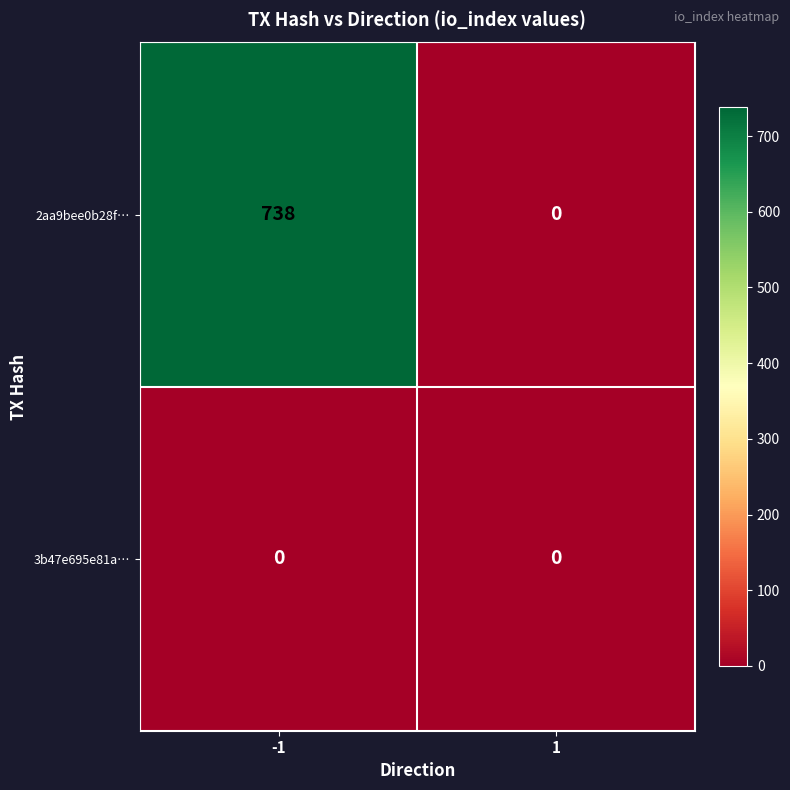

Which series changed the most between -1 and 1?

2aa9bee0b28f…